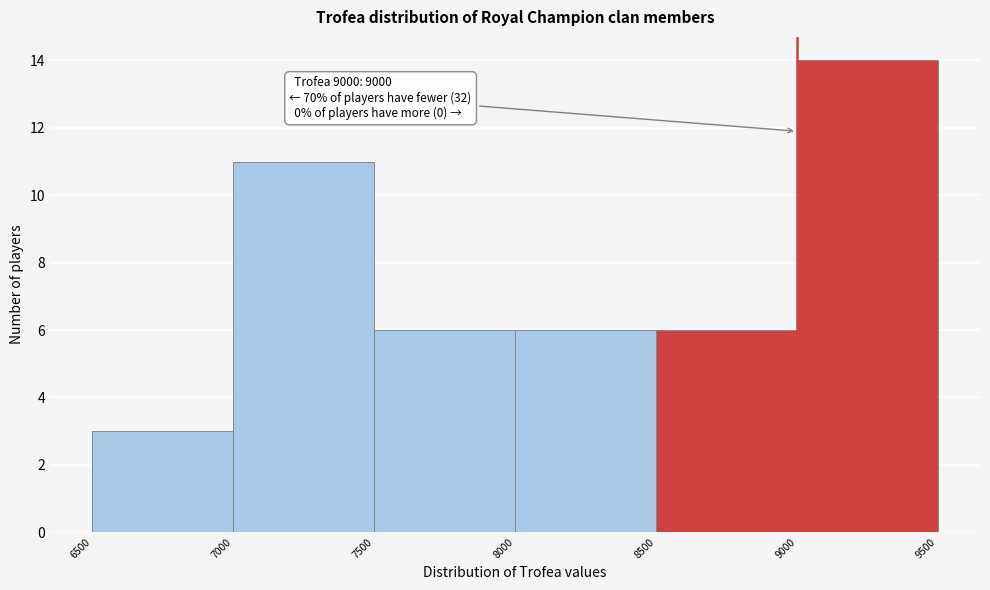

Over which range of the x-axis is the bar tallest?

9000 to 9500